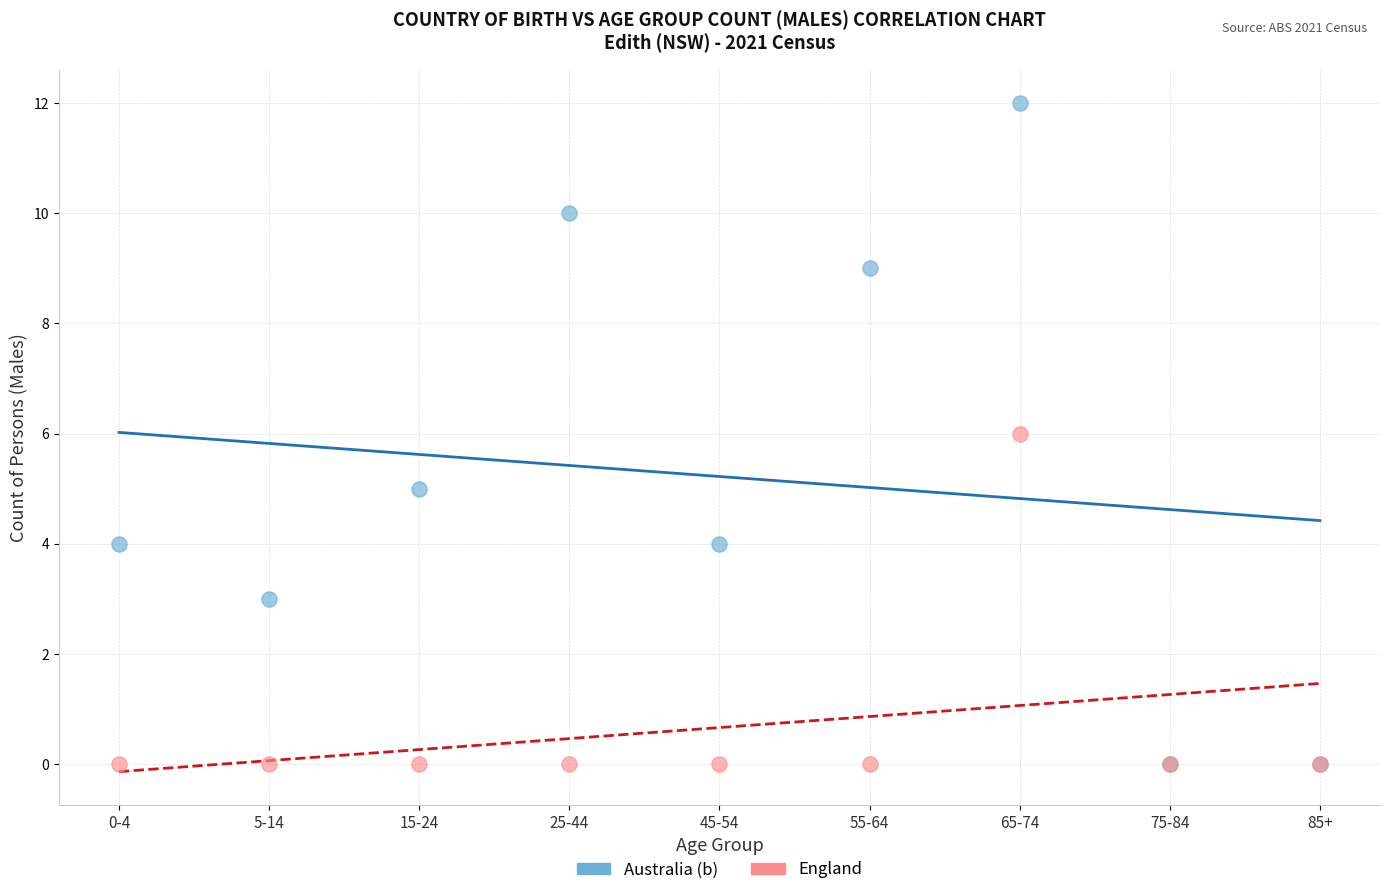

Which series reaches the maximum Y coordinate?

Australia (b)